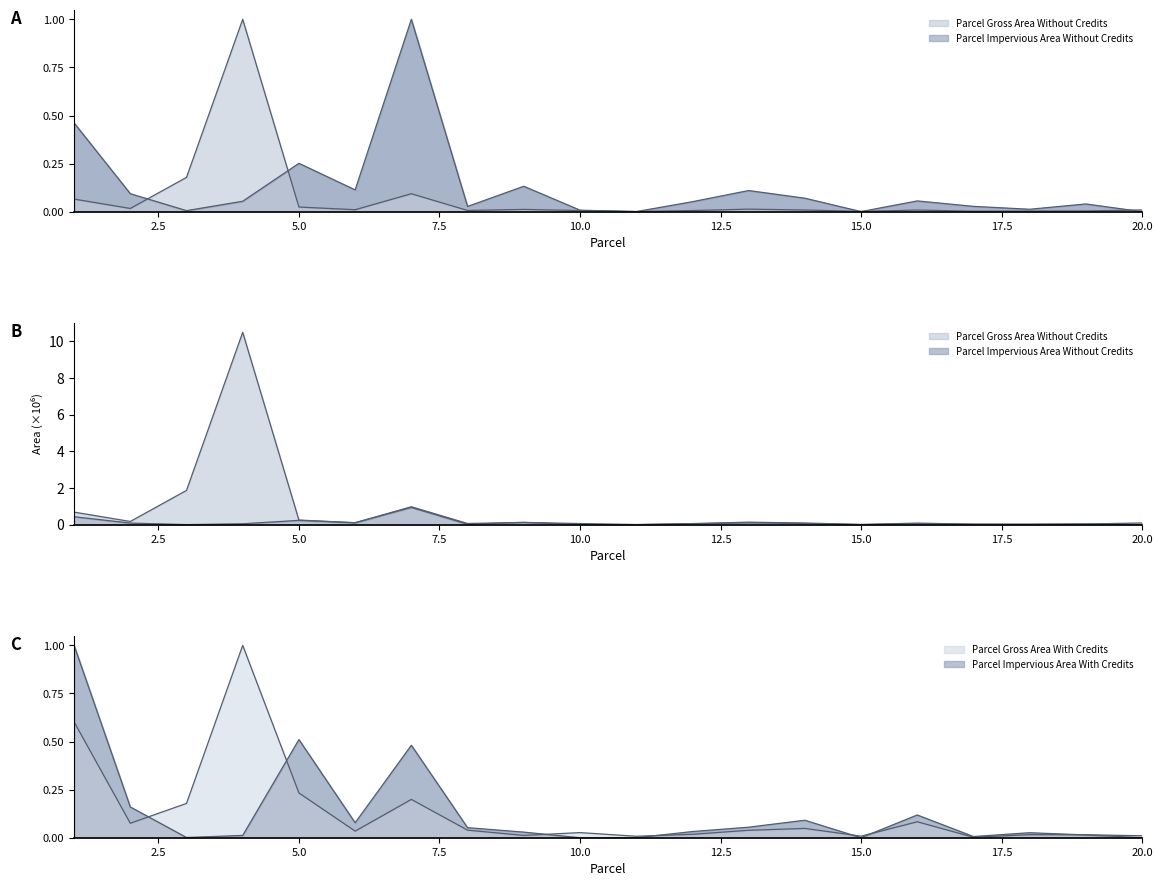

What are all the series names shown in the legend?

Parcel Gross Area Without Credits, Parcel Impervious Area Without Credits, Parcel Gross Area With Credits, Parcel Impervious Area With Credits